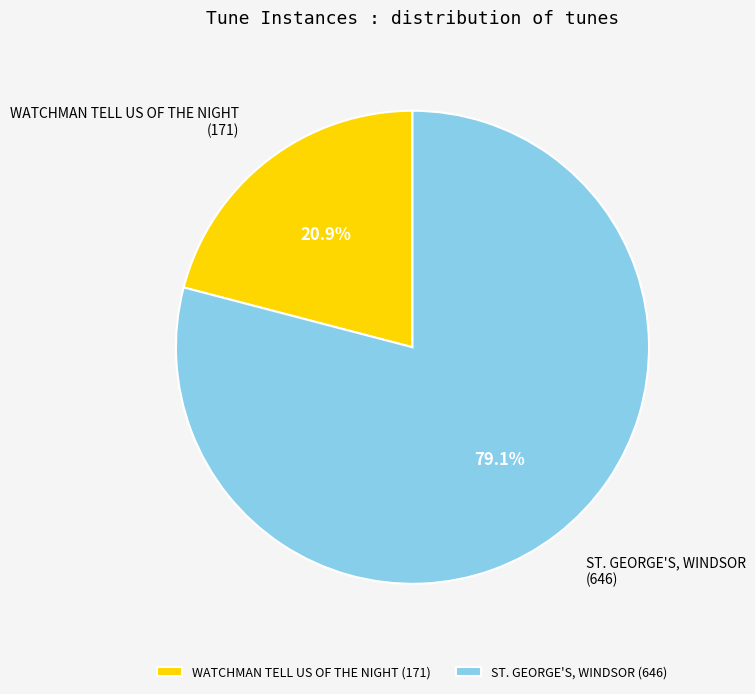

To the nearest percent, what is the difference between the WATCHMAN TELL US OF THE NIGHT and ST. GEORGE'S, WINDSOR slice percentages?

58%